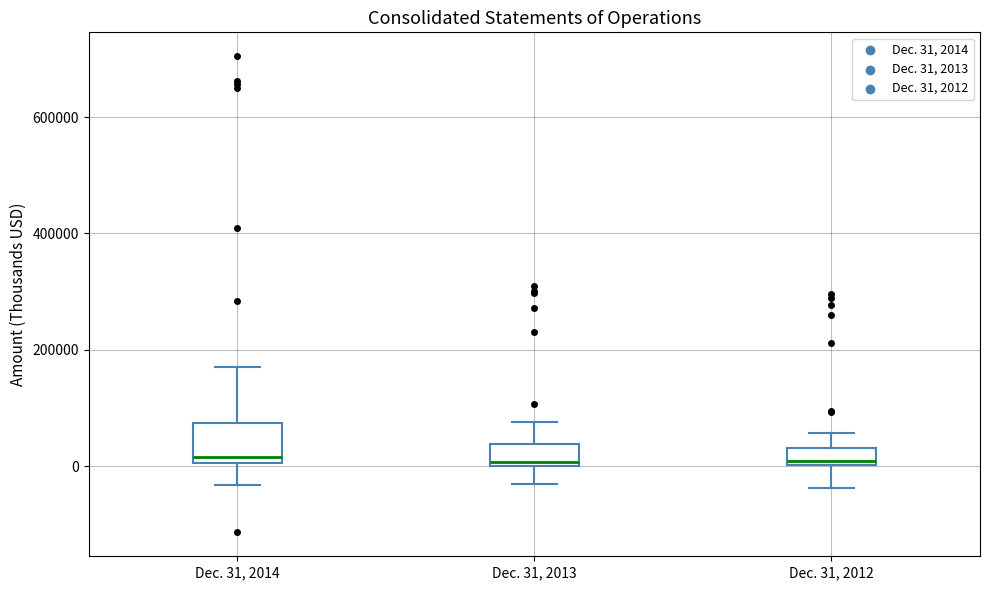

Which box is the tallest, from its lower edge to its upper edge?

Dec. 31, 2014